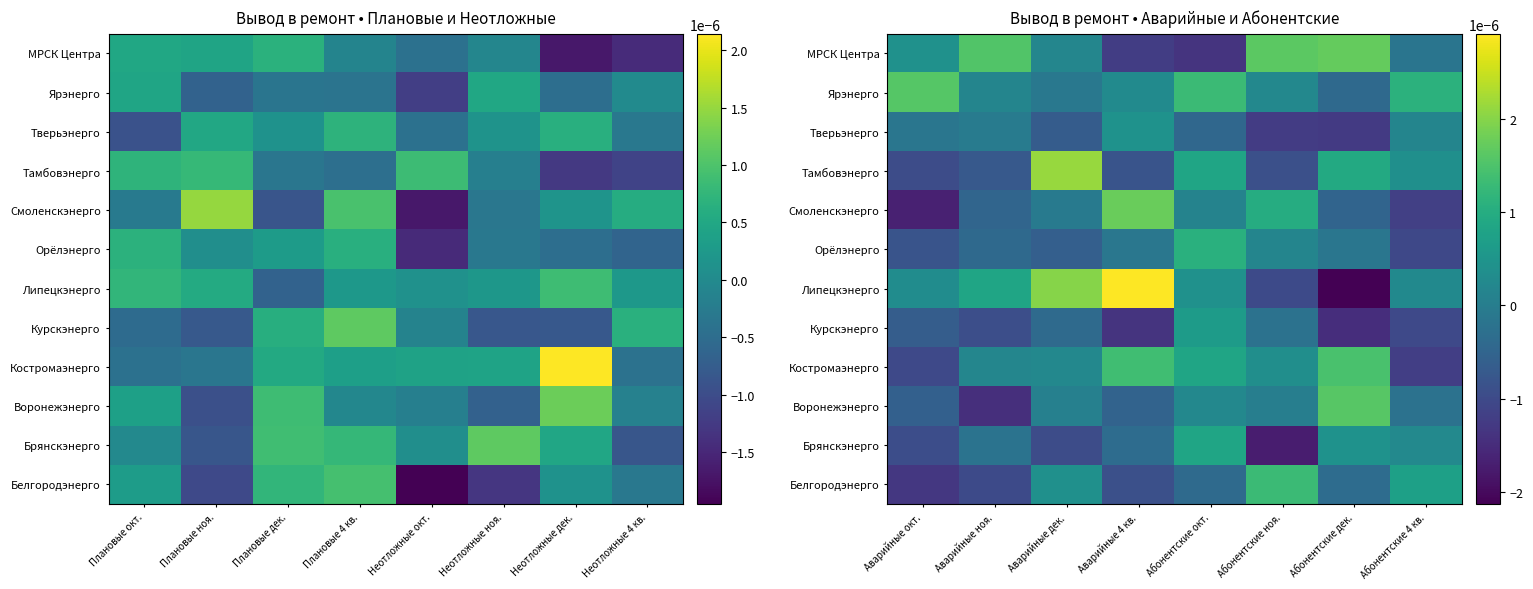

List the series in order of their peak value, highest first.

Липецкэнерго, Тамбовэнерго, Смоленскэнерго, МРСК Центра, Воронежэнерго, Ярэнерго, Костромаэнерго, Белгородэнерго, Орёлэнерго, Брянскэнерго, Курскэнерго, Тверьэнерго